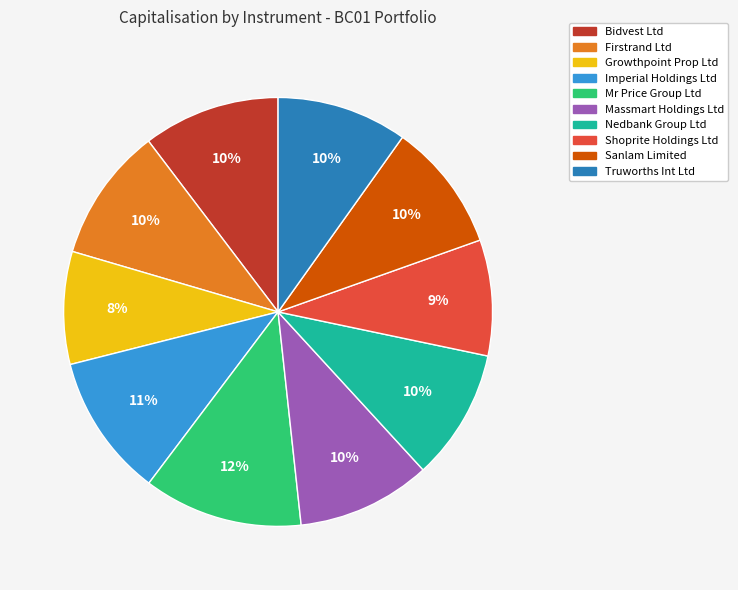

To the nearest percent, what is the difference between the Nedbank Group Ltd and Mr Price Group Ltd slice percentages?

2%